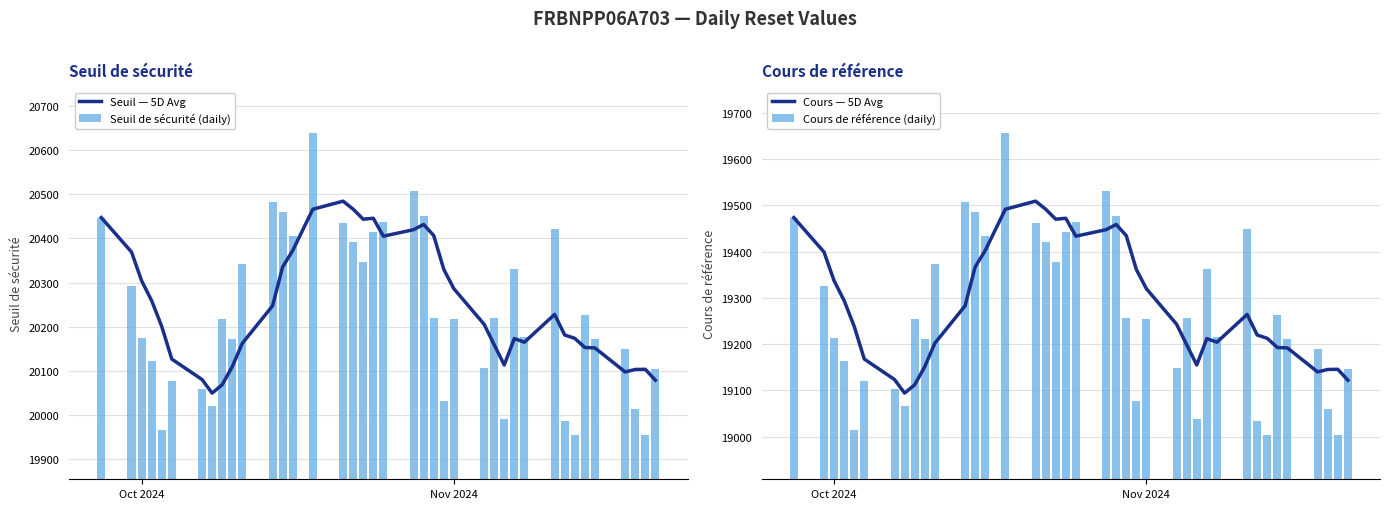

What is the average value of the Seuil de sécurité (daily) series?

20234.2